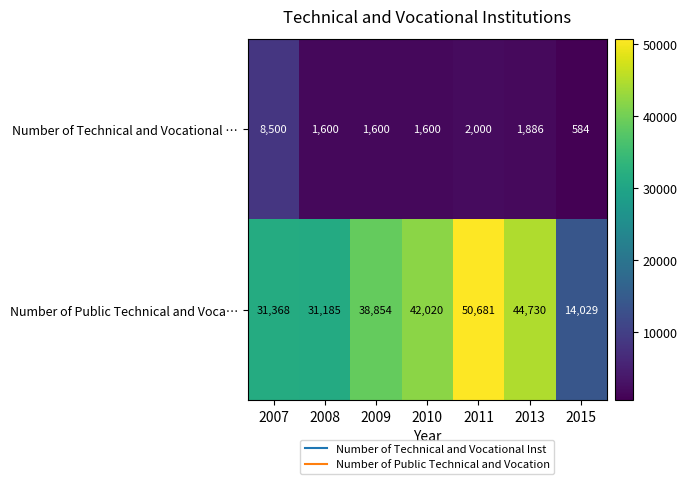

Count the number of categories in the chart.

7